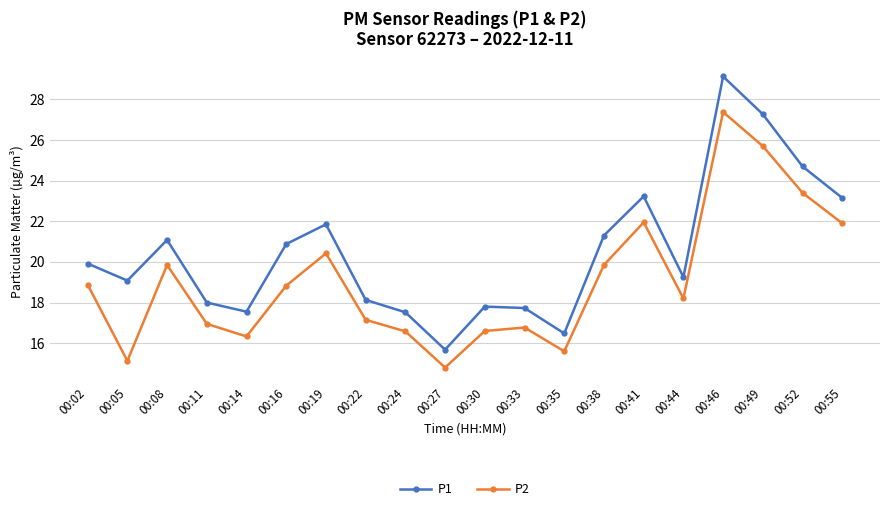

How many lines are shown in the chart?

2